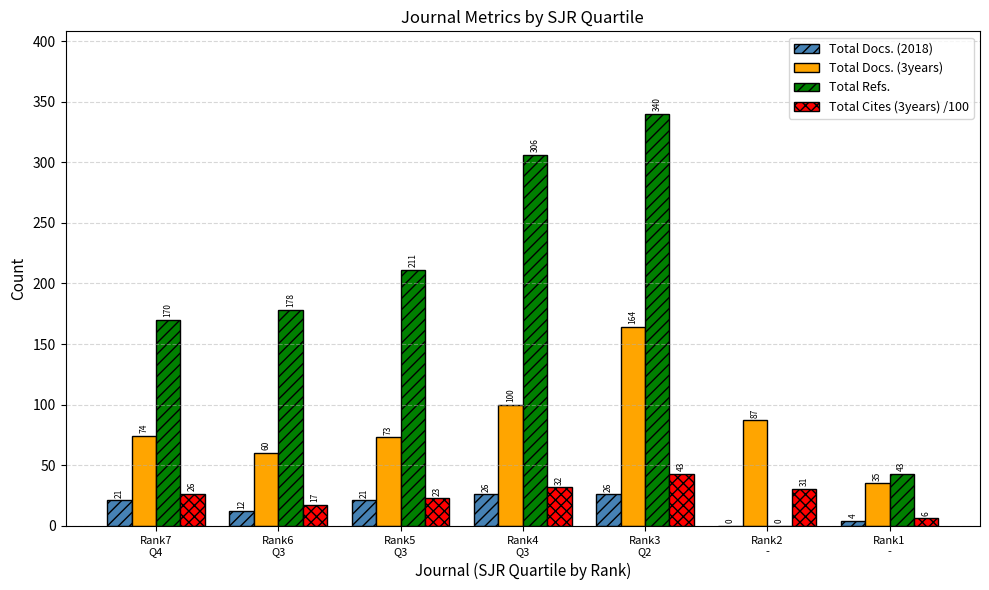

Which series has the largest total across all categories?

Total Refs.